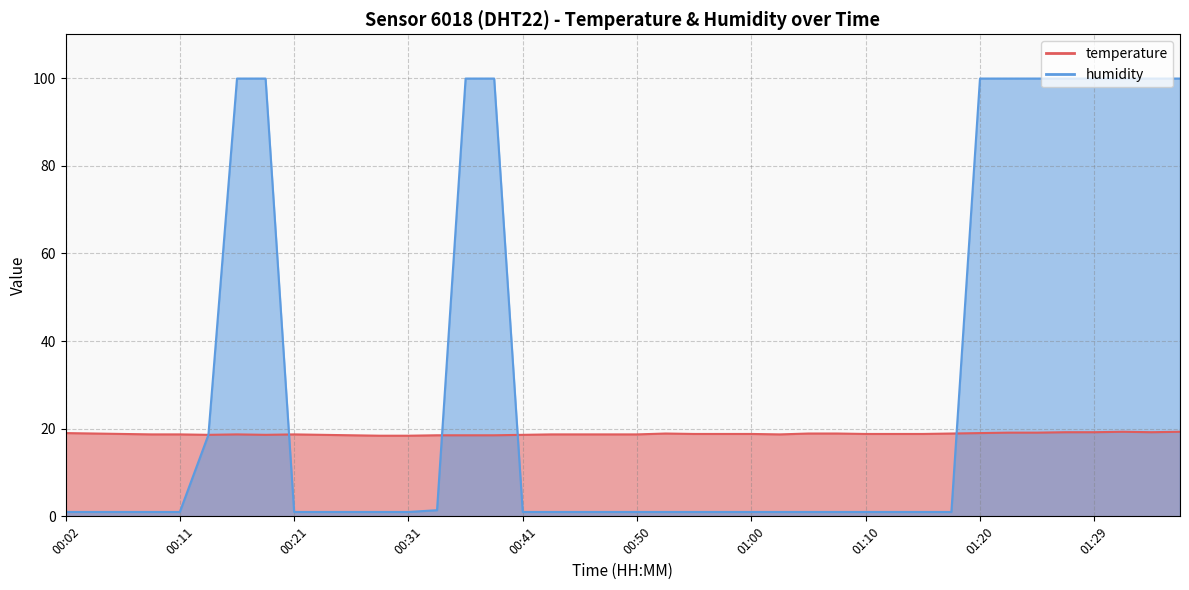

Reading left to right, extract all data points from this chart.

temperature: 00:02=19.0	00:04=18.9	00:06=18.8	00:09=18.7	00:11=18.7	00:14=18.6	00:16=18.7	00:19=18.6	00:21=18.7	00:24=18.6	00:26=18.5	00:28=18.4	00:31=18.4	00:33=18.5	00:36=18.5	00:38=18.5	00:41=18.6	00:43=18.7	00:45=18.7	00:48=18.7	00:50=18.7	00:53=18.9	00:55=18.8	00:58=18.8	01:00=18.8	01:02=18.7	01:05=18.9	01:07=18.9	01:10=18.8	01:12=18.8	01:15=18.8	01:17=18.9	01:20=19.0	01:22=19.1	01:25=19.1	01:27=19.2	01:29=19.2	01:32=19.3	01:34=19.2	01:37=19.3
humidity: 00:02=1.0	00:04=1.0	00:06=1.0	00:09=1.0	00:11=1.0	00:14=18.6	00:16=99.9	00:19=99.9	00:21=1.0	00:24=1.0	00:26=1.0	00:28=1.0	00:31=1.0	00:33=1.4	00:36=99.9	00:38=99.9	00:41=1.0	00:43=1.0	00:45=1.0	00:48=1.0	00:50=1.0	00:53=1.0	00:55=1.0	00:58=1.0	01:00=1.0	01:02=1.0	01:05=1.0	01:07=1.0	01:10=1.0	01:12=1.0	01:15=1.0	01:17=1.0	01:20=99.9	01:22=99.9	01:25=99.9	01:27=99.9	01:29=99.9	01:32=99.9	01:34=99.9	01:37=99.9